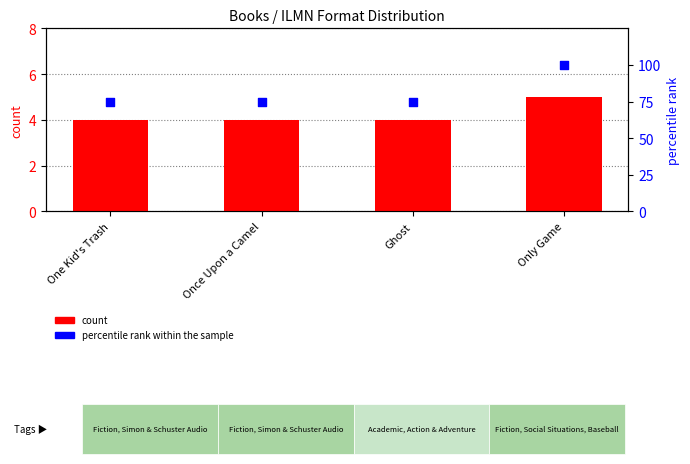

At how many categories does at least one series exceed 31?

4